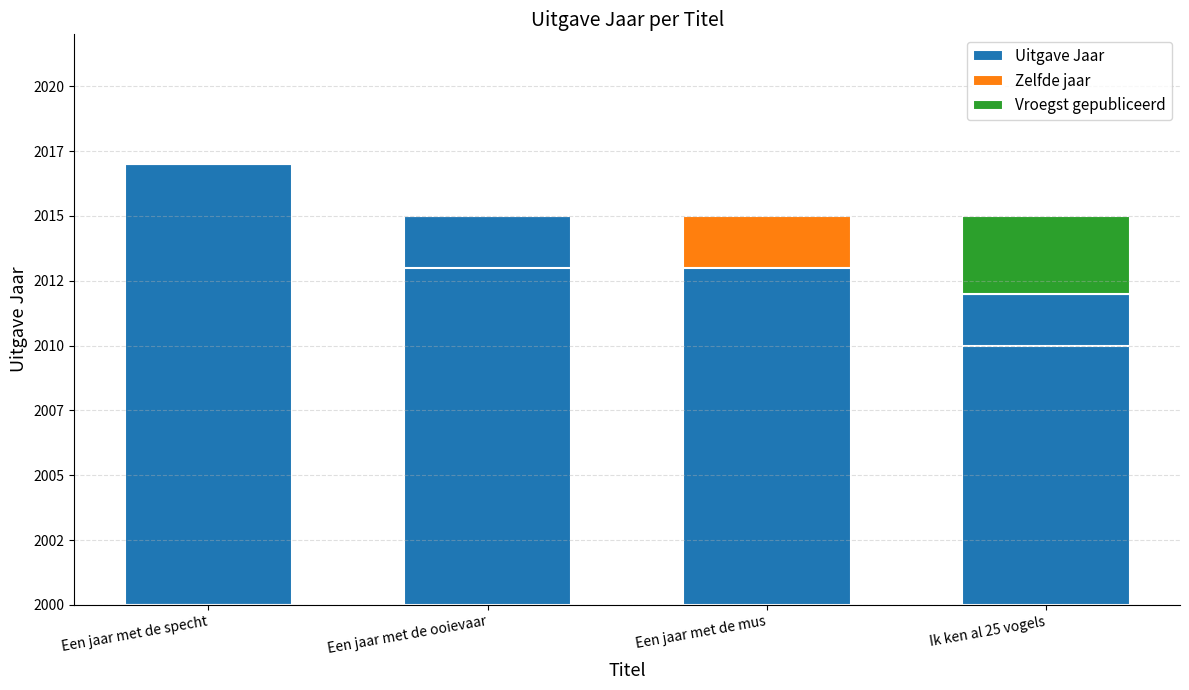

Reading left to right, what are all the values shown in this chart?

Uitgave Jaar: Een jaar met de specht=17	Een jaar met de ooievaar=15	Een jaar met de mus=15	Ik ken al 25 vogels=12
Zelfde jaar: Een jaar met de specht=0	Een jaar met de ooievaar=0	Een jaar met de mus=2	Ik ken al 25 vogels=0
Vroegst gepubliceerd: Een jaar met de specht=0	Een jaar met de ooievaar=0	Een jaar met de mus=0	Ik ken al 25 vogels=3